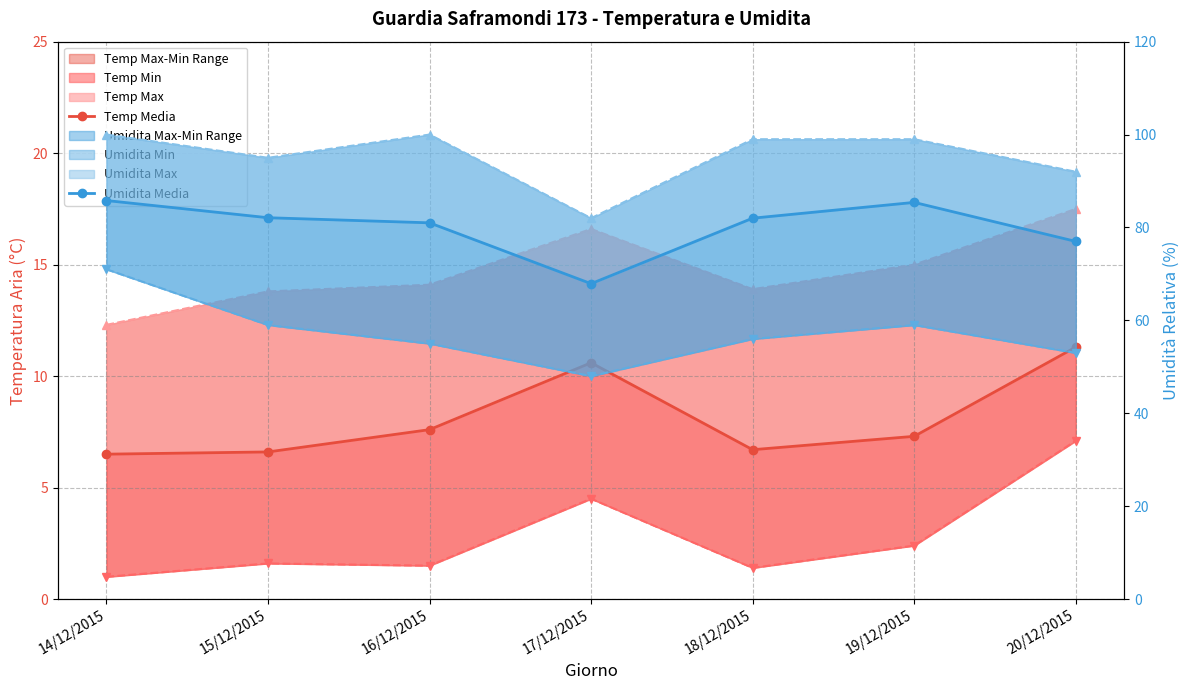

Reading left to right, list all the values displayed in this chart.

Temp Media: 6.5	6.6	7.6	10.6	6.7	7.3	11.3
Temp Max: 12.3	13.8	14.1	16.6	13.9	15.0	17.5
Temp Min: 1.0	1.6	1.5	4.5	1.4	2.4	7.1
Umidita Media: 85.8	82.1	81.0	67.9	82.0	85.4	77.0
Umidita Max: 100.0	95.0	100.0	82.0	99.0	99.0	92.0
Umidita Min: 71.0	59.0	55.0	48.0	56.0	59.0	53.0